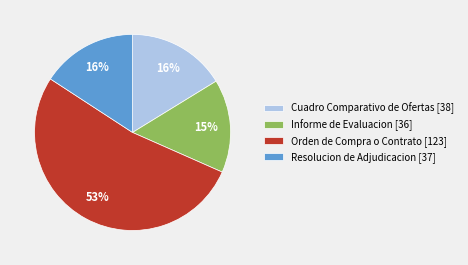

How many segments does this pie chart have?

4